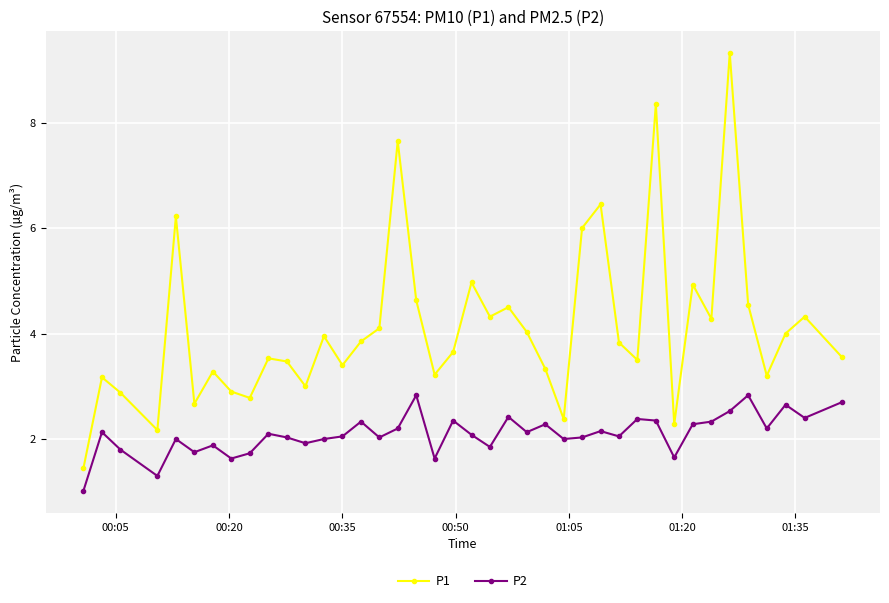

What is the highest value of the P1 series?

9.3